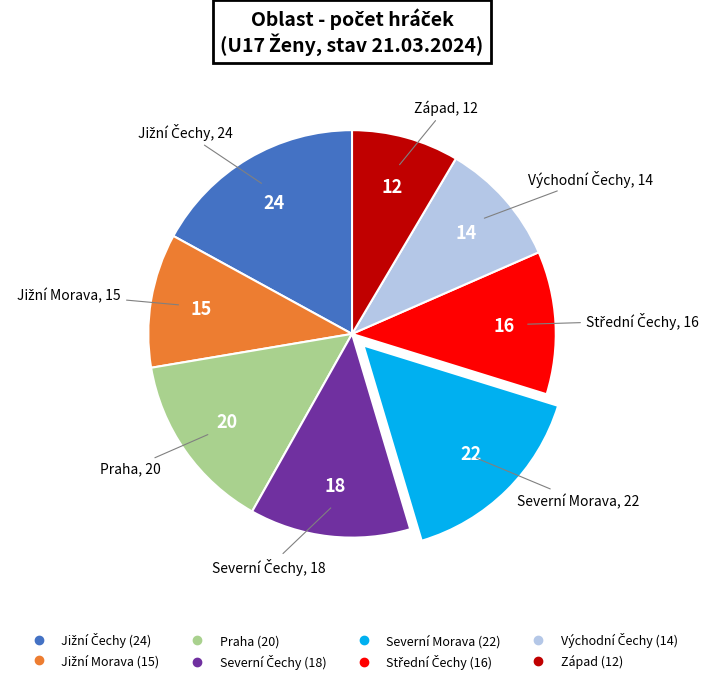

Does any single category account for the majority?

No